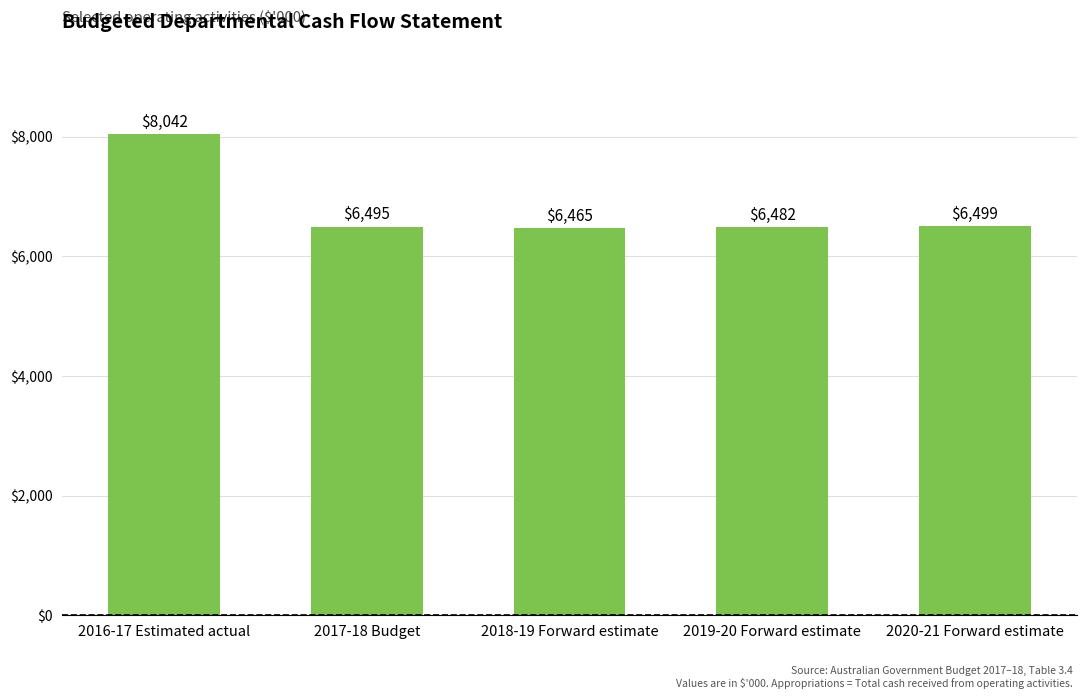

What is the difference between the values at 2020-21 Forward estimate and 2019-20 Forward estimate?

17